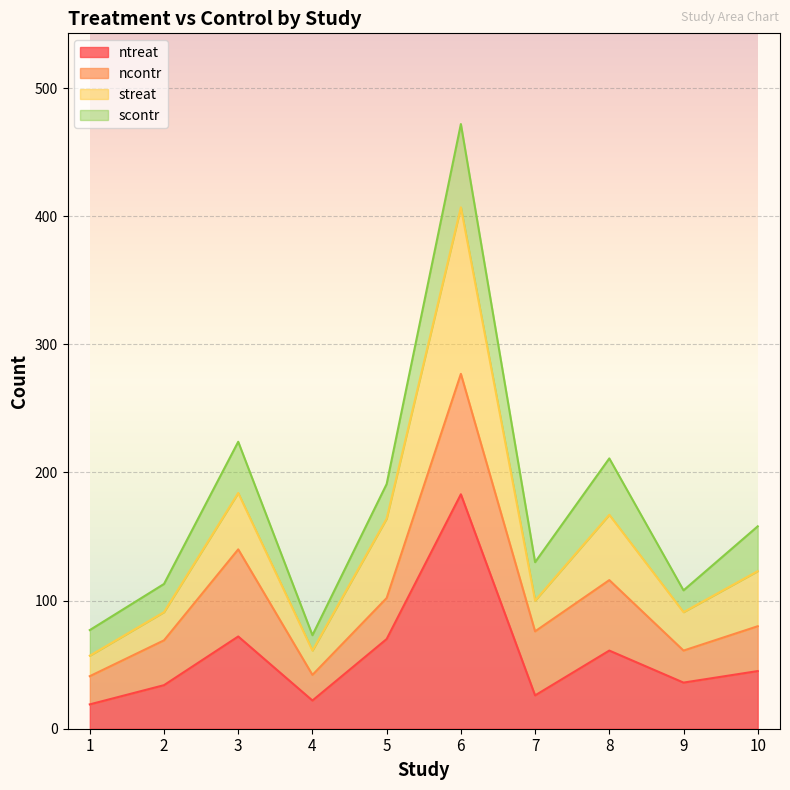

Count the number of categories in the chart.

10